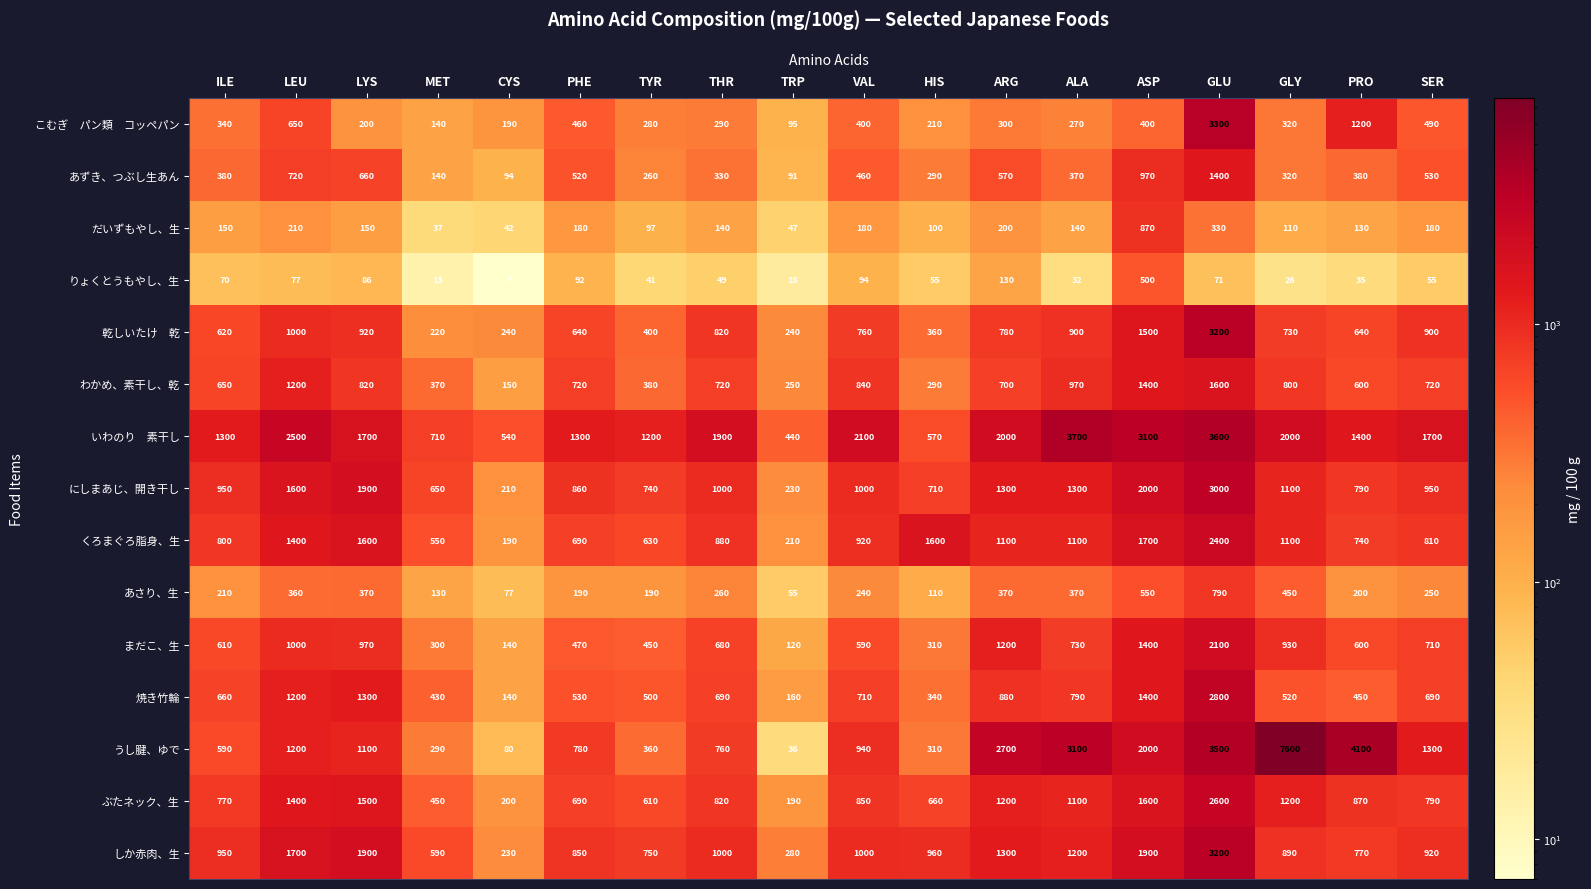

Which series has the largest range (max minus min)?

うし腱、ゆで